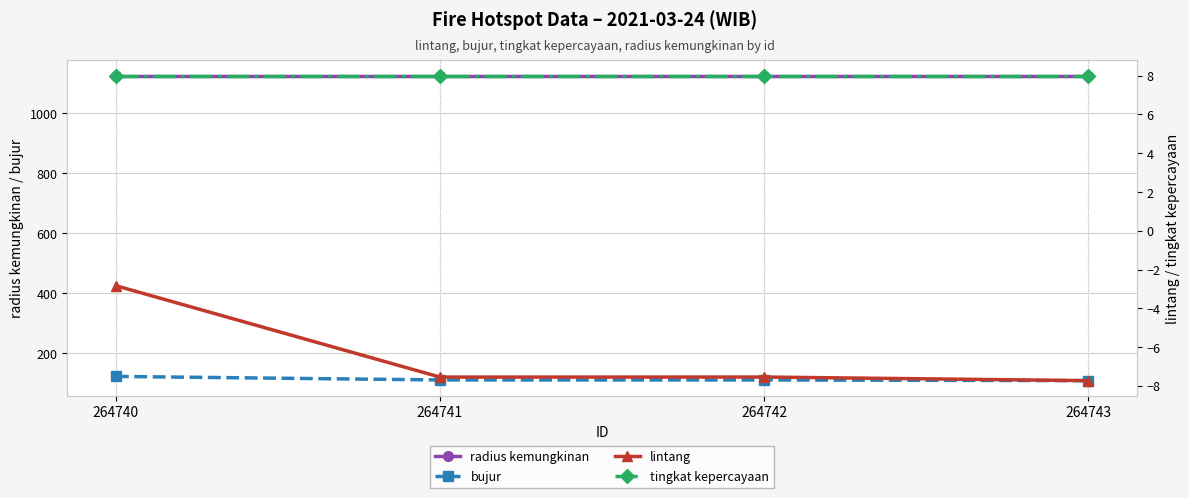

At 264741, list the series in order from smallest to largest.

lintang, tingkat kepercayaan, bujur, radius kemungkinan